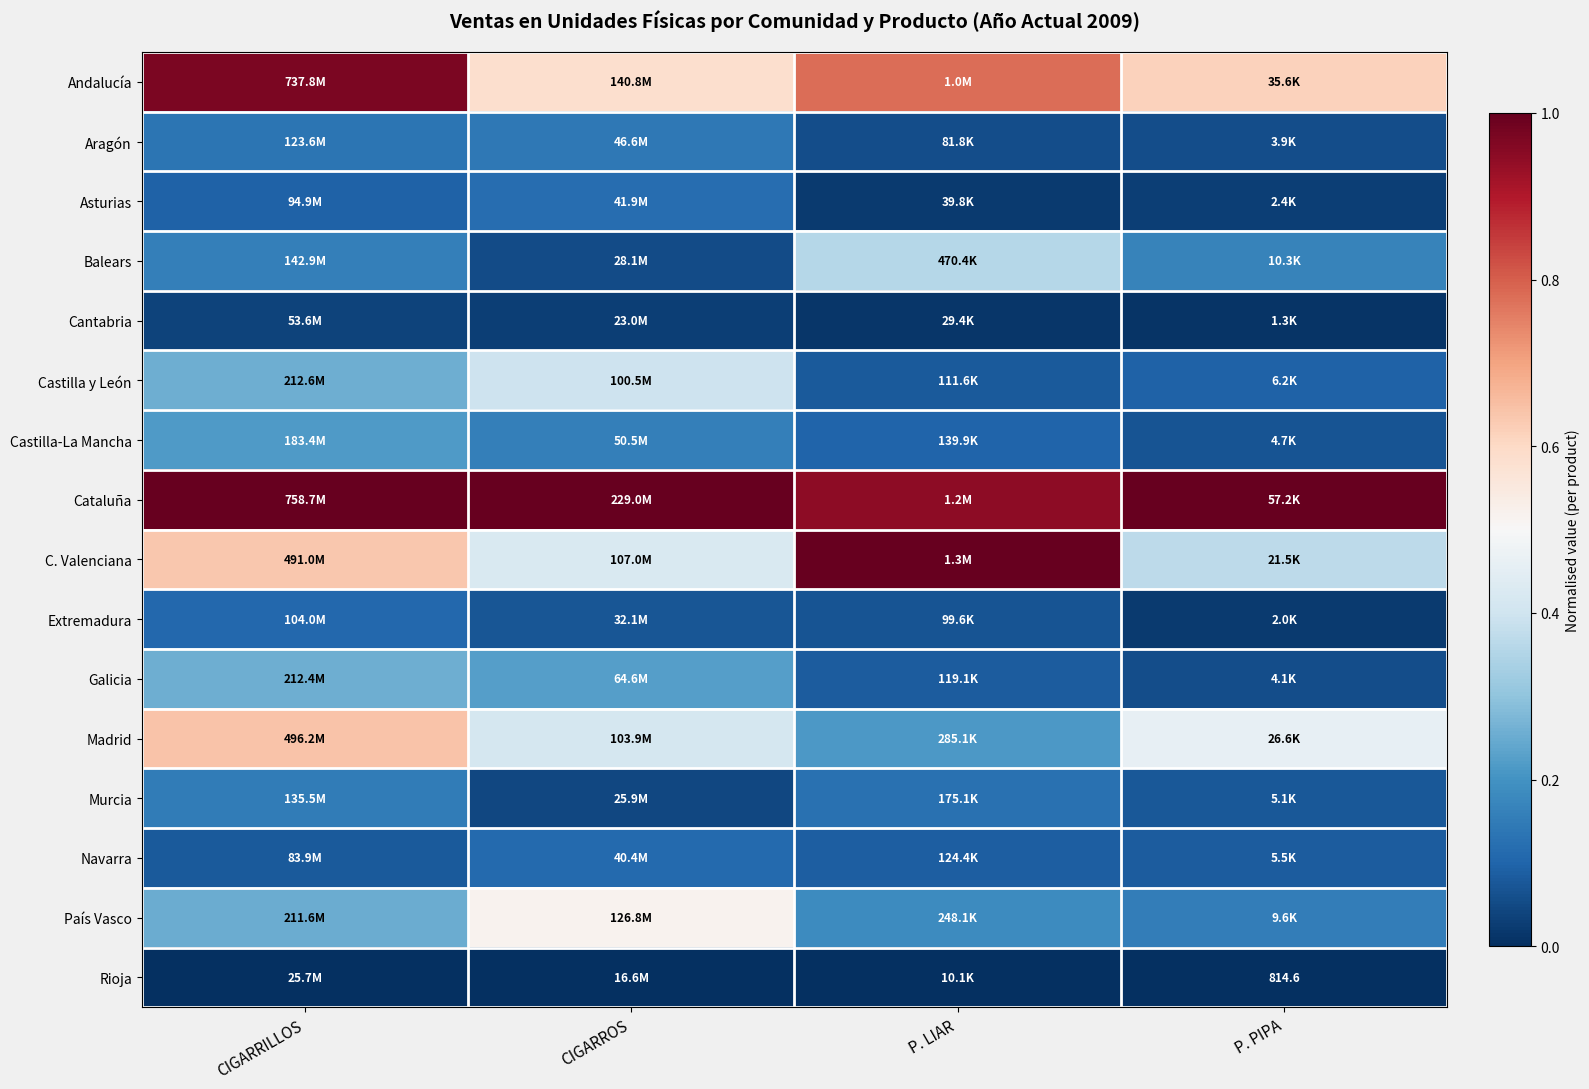

What is the difference between the highest and lowest values at CIGARRILLOS?

1.0